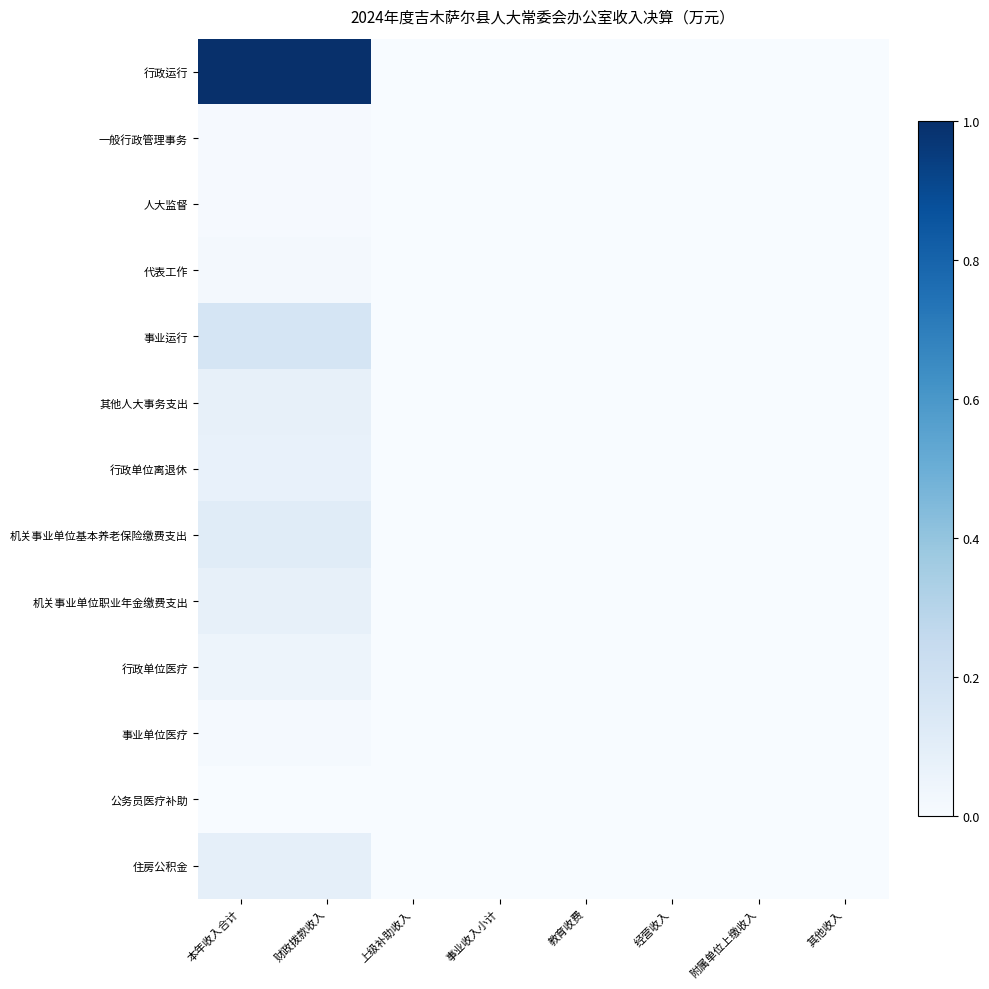

At which category is the sum across all series the highest?

本年收入合计